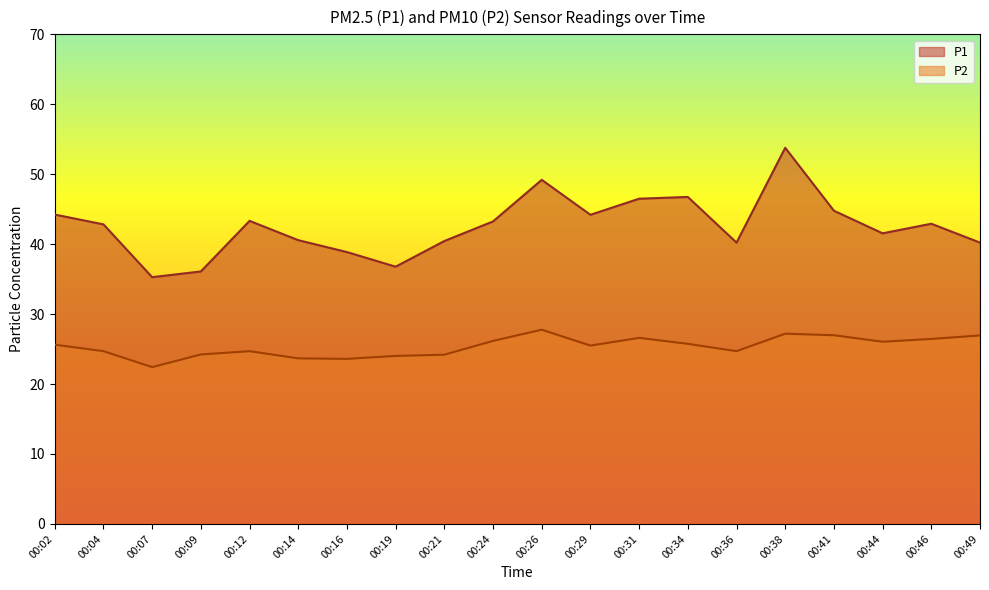

What is the average value of the P2 series?

25.4